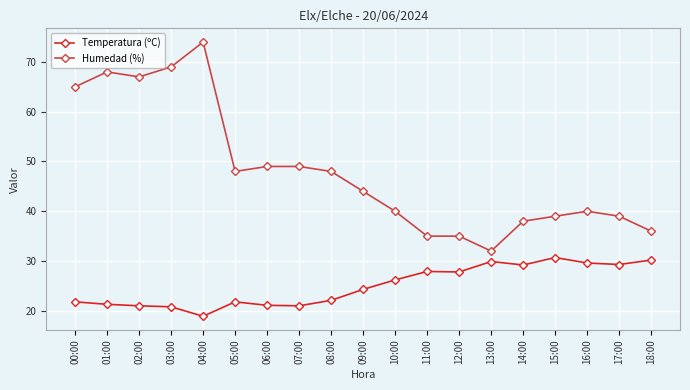

Is this an area chart (filled region under the line)?

No